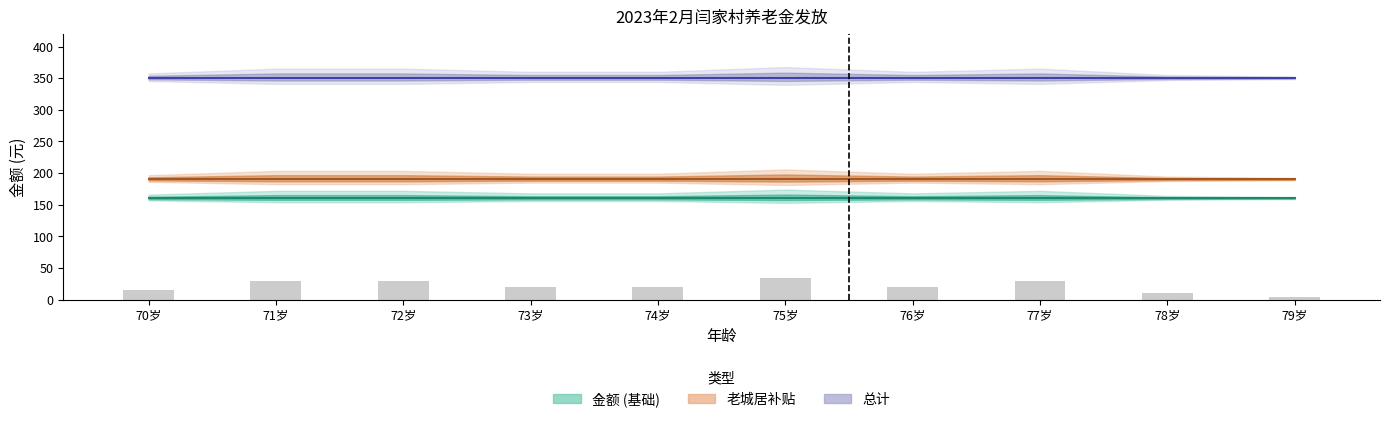

What is the spread (max minus min) of values at 72岁?

320